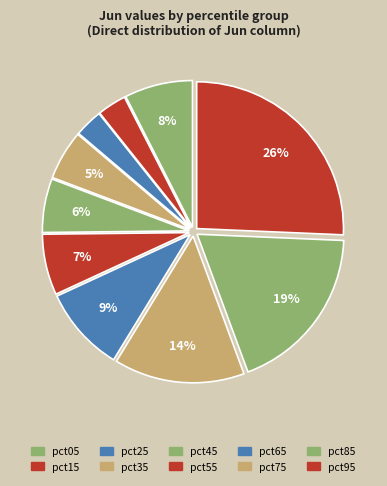

Does any single category account for the majority?

No